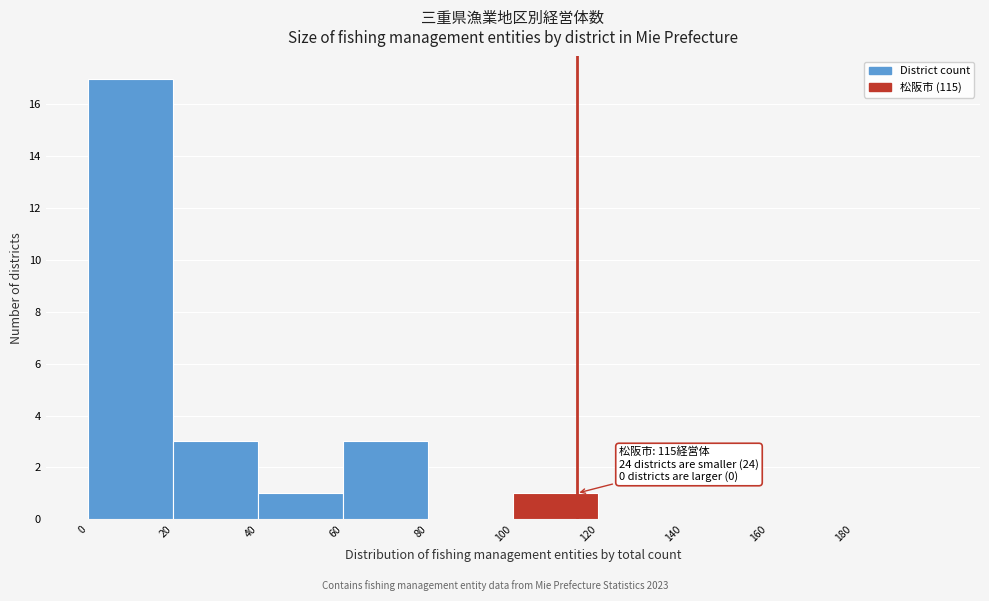

Over which range of the x-axis is the bar tallest?

0 to 20